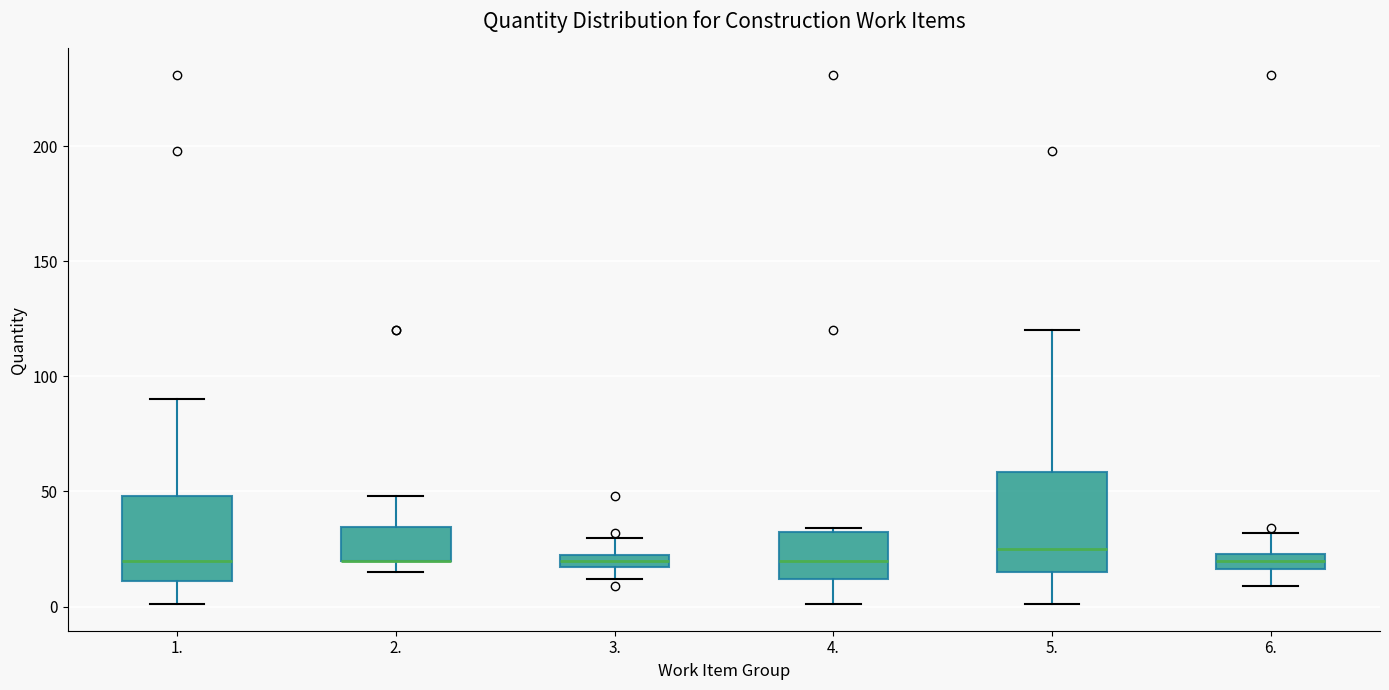

Where does the median line of the box at x = 3. sit on the y-axis? The values are not printed on the chart, so give them approximately, as read against the axis.

20